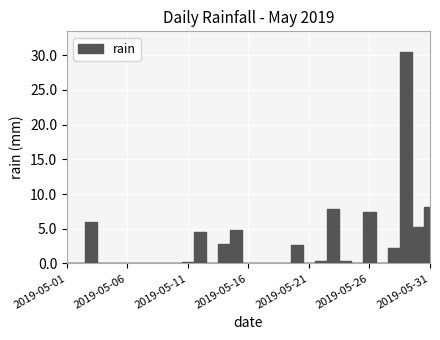

At which label is the value closest to 15?

2019-05-31